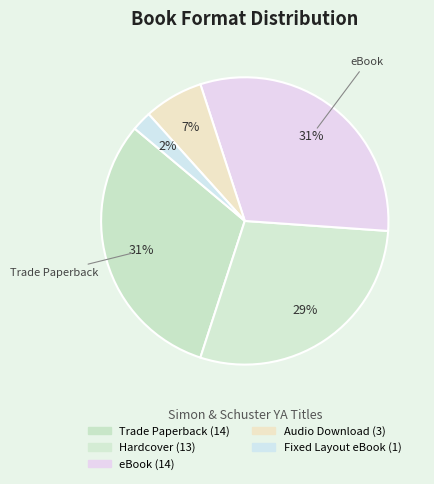

Count the number of slices in the pie.

5